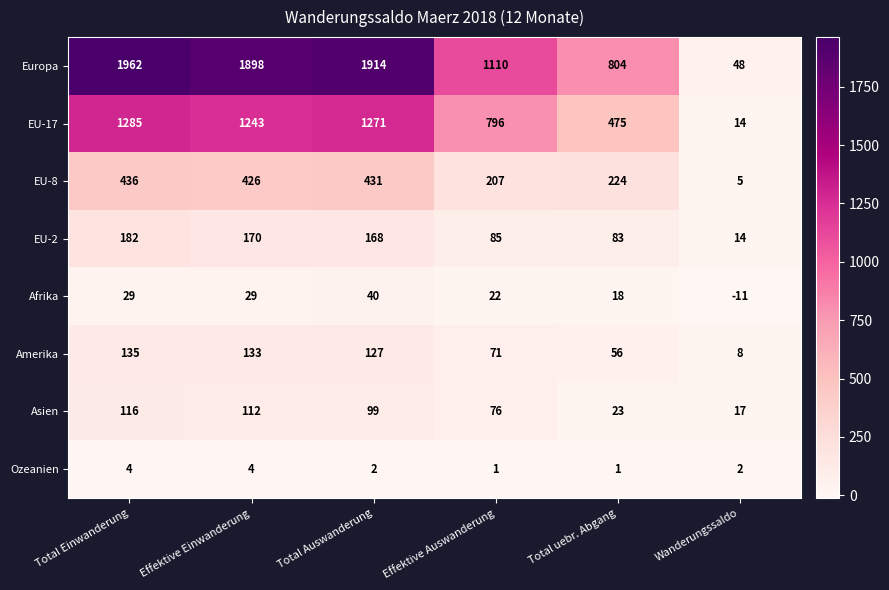

What is the difference between the highest and lowest values at Total Auswanderung?

1912